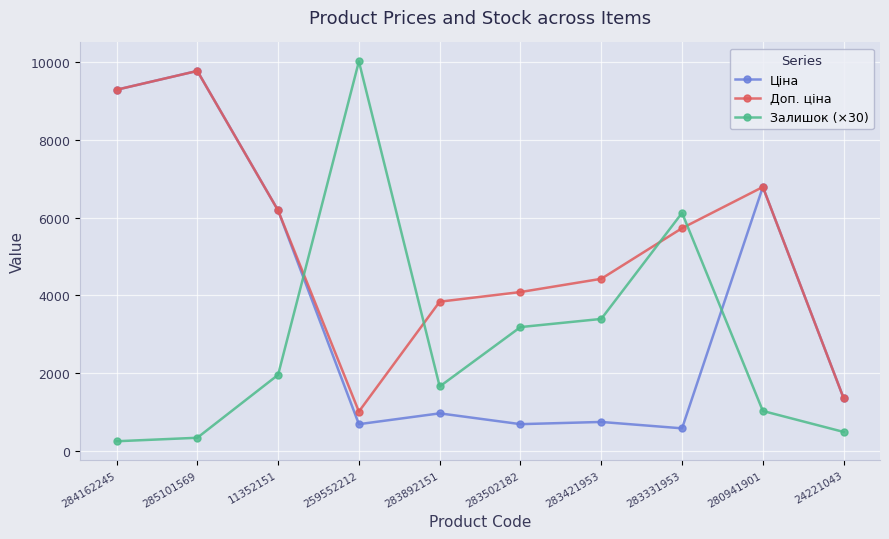

List the labels in order of Доп. ціна value, smallest first.

259552212, 24221043, 283892151, 283502182, 283421953, 283331953, 11352151, 280941901, 284162245, 285101569